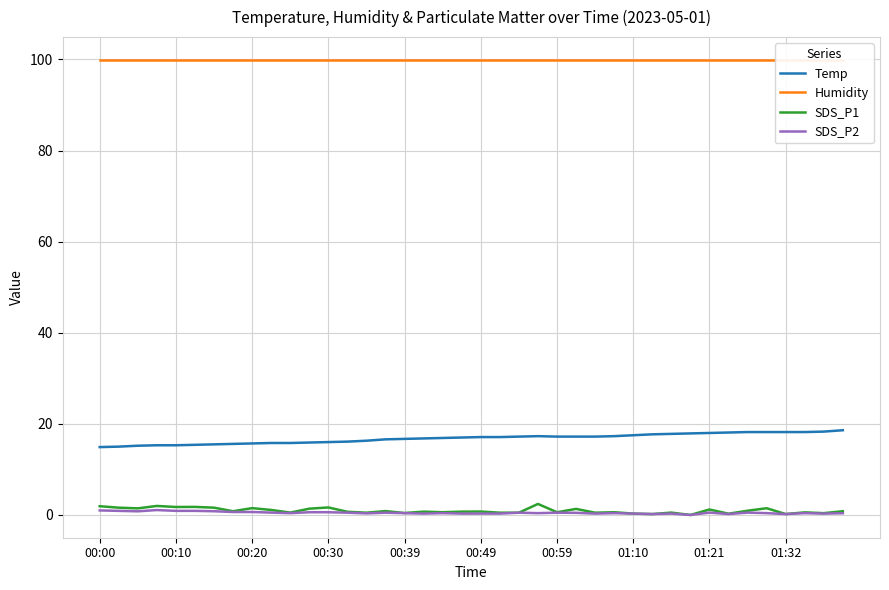

What is the lowest value of the Temp series?

14.9